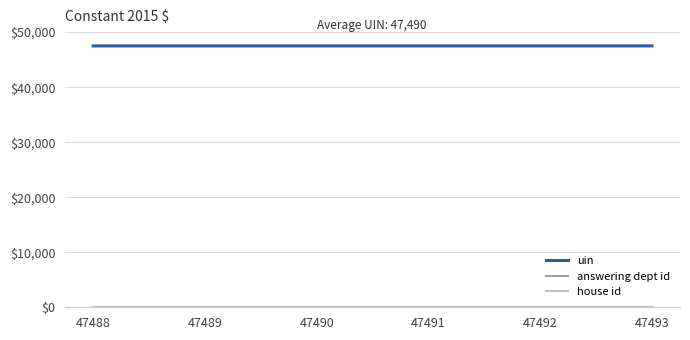

Which series has the largest total across all categories?

uin